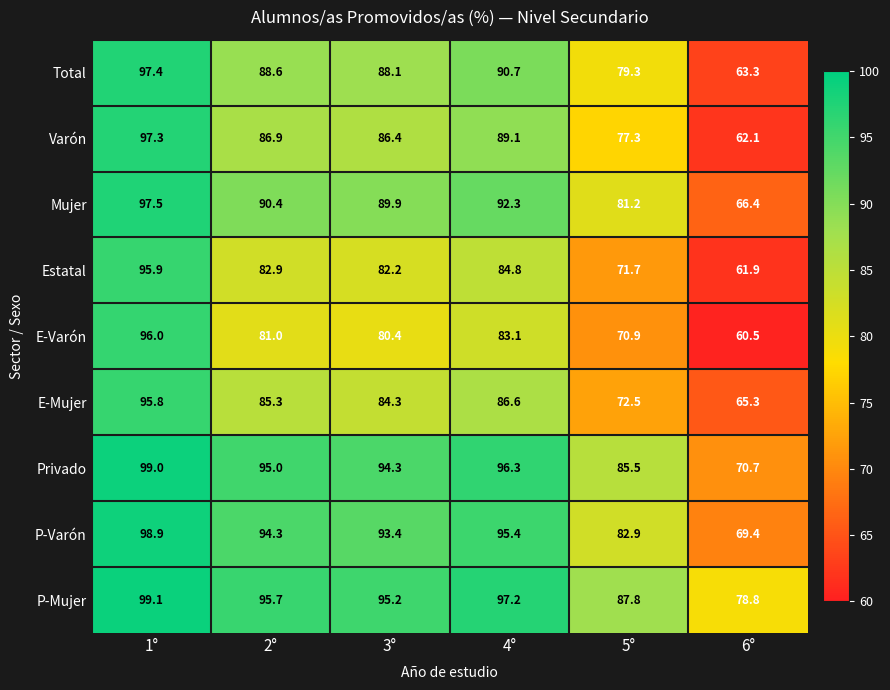

At 3°, list the series in order from largest to smallest.

P-Mujer, Privado, P-Varón, Mujer, Total, Varón, E-Mujer, Estatal, E-Varón